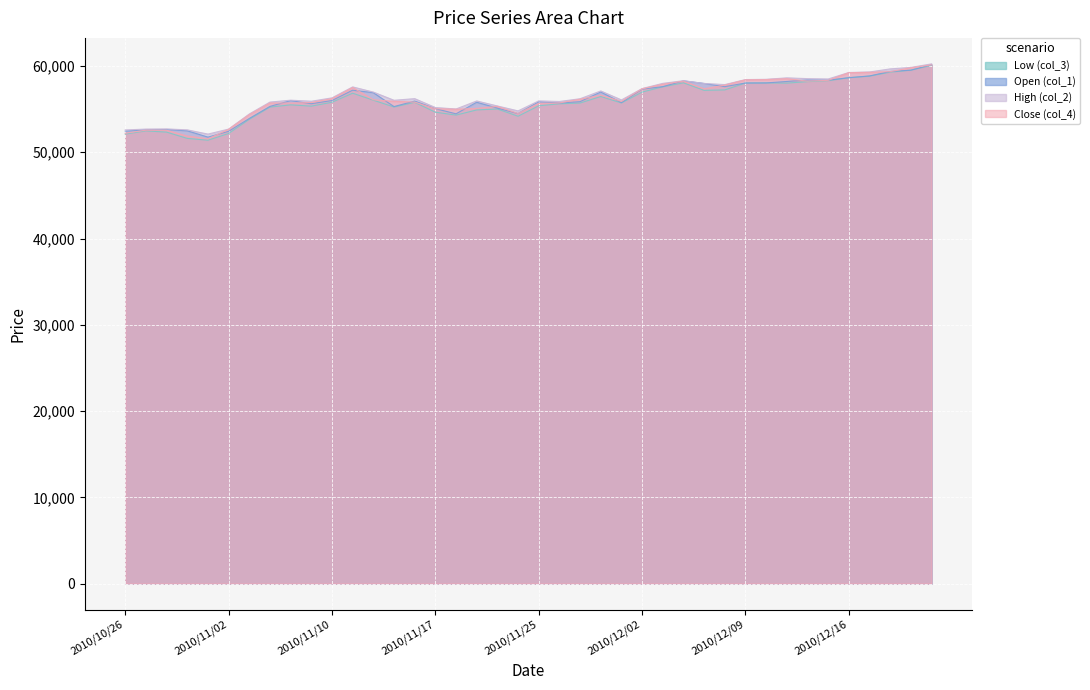

Rank the categories by Open (col_1) value from lowest to highest.

2010/11/01, 2010/11/02, 2010/10/26, 2010/10/29, 2010/10/27, 2010/10/28, 2010/11/04, 2010/11/18, 2010/11/24, 2010/11/17, 2010/11/22, 2010/11/15, 2010/11/05, 2010/11/09, 2010/11/26, 2010/12/01, 2010/11/19, 2010/11/25, 2010/11/29, 2010/11/16, 2010/11/08, 2010/11/10, 2010/11/12, 2010/11/30, 2010/11/11, 2010/12/02, 2010/12/03, 2010/12/08, 2010/12/07, 2010/12/09, 2010/12/10, 2010/12/13, 2010/12/06, 2010/12/15, 2010/12/14, 2010/12/16, 2010/12/17, 2010/12/20, 2010/12/21, 2010/12/22